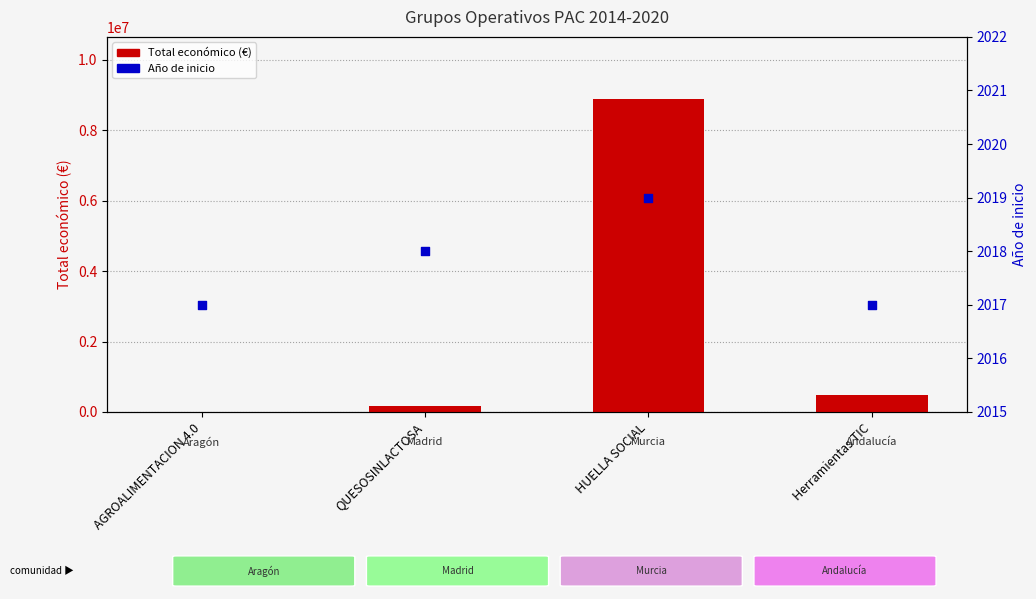

Which series reaches the maximum Y coordinate?

Total económico (€)